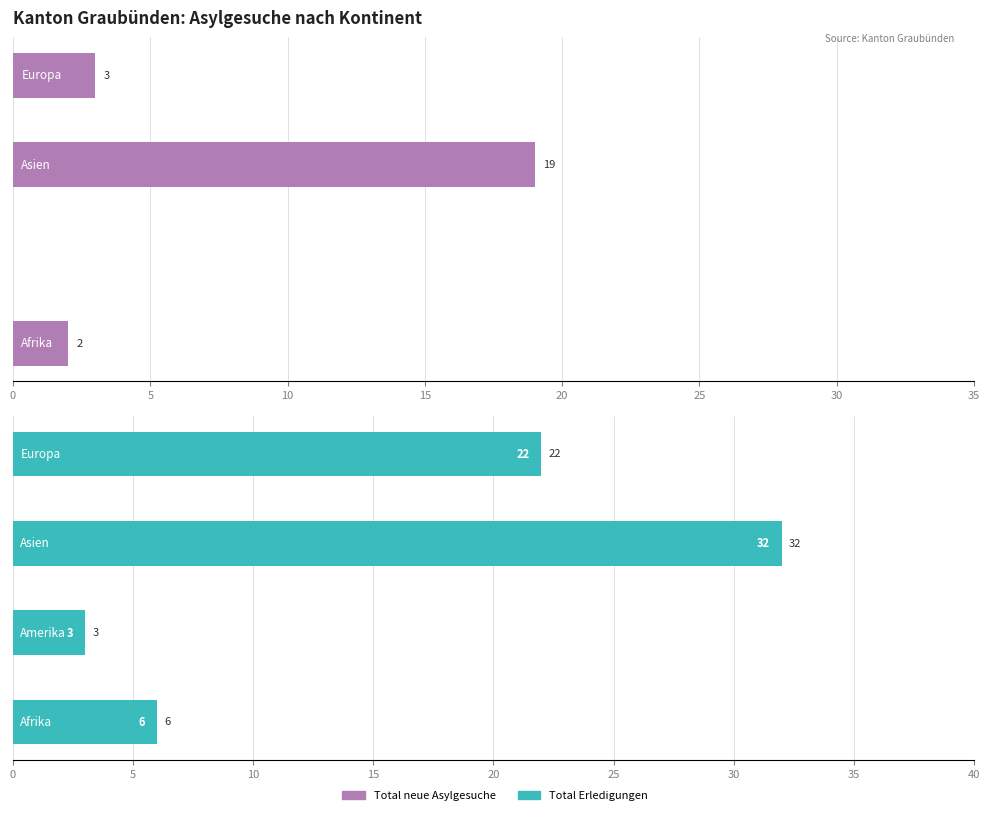

Rank the series by their average value, from highest to lowest.

Total Erledigungen, Total neue Asylgesuche